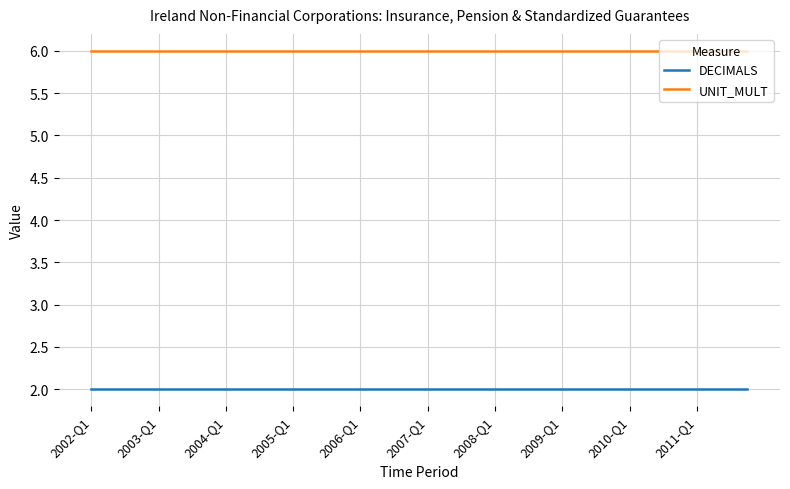

What is the highest value of the UNIT_MULT series?

6